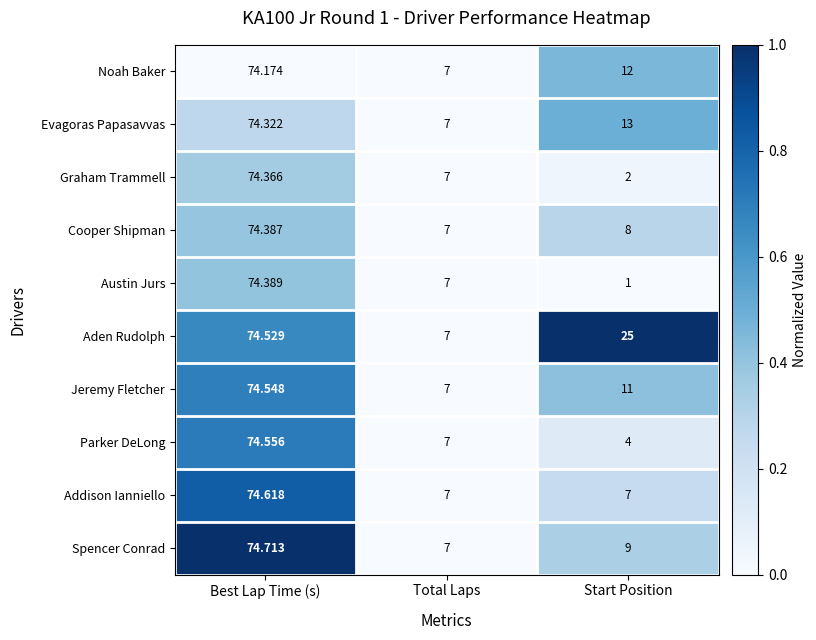

At which category does the chart reach its minimum across all series?

Start Position